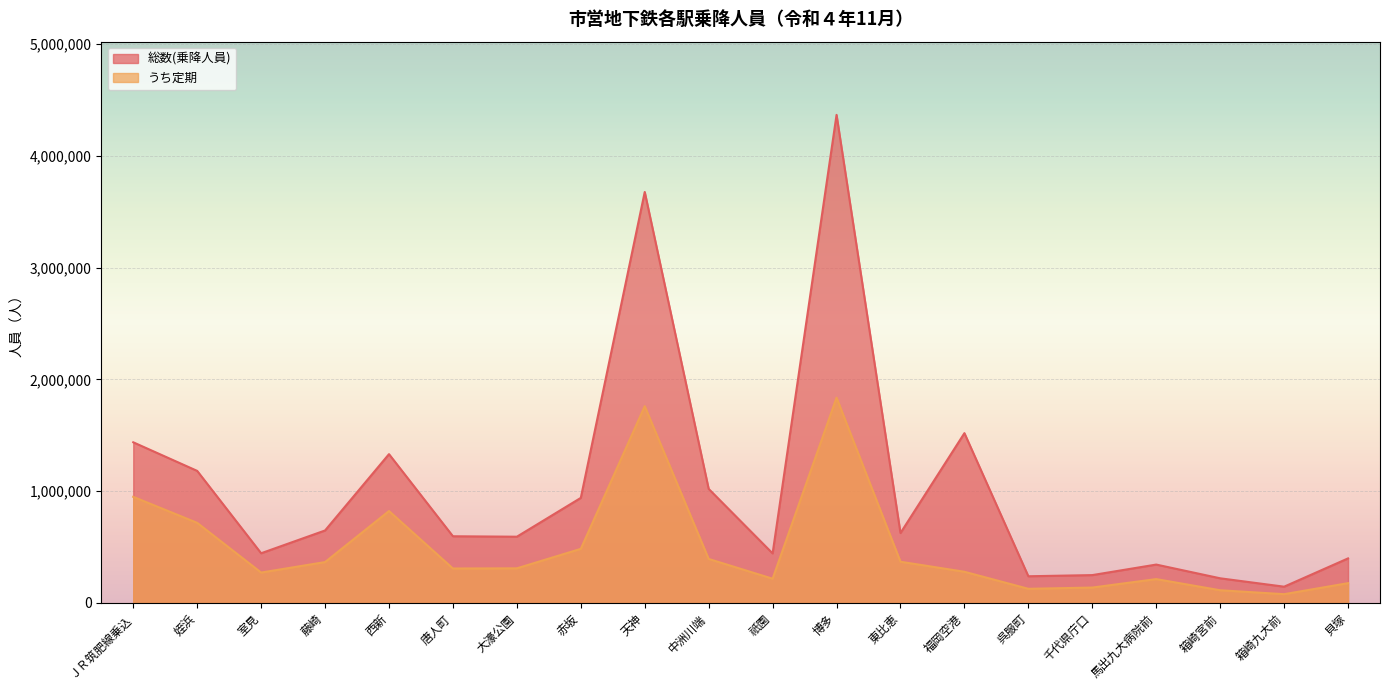

True or false: うち定期 has more than 2 interior local peaks.

True